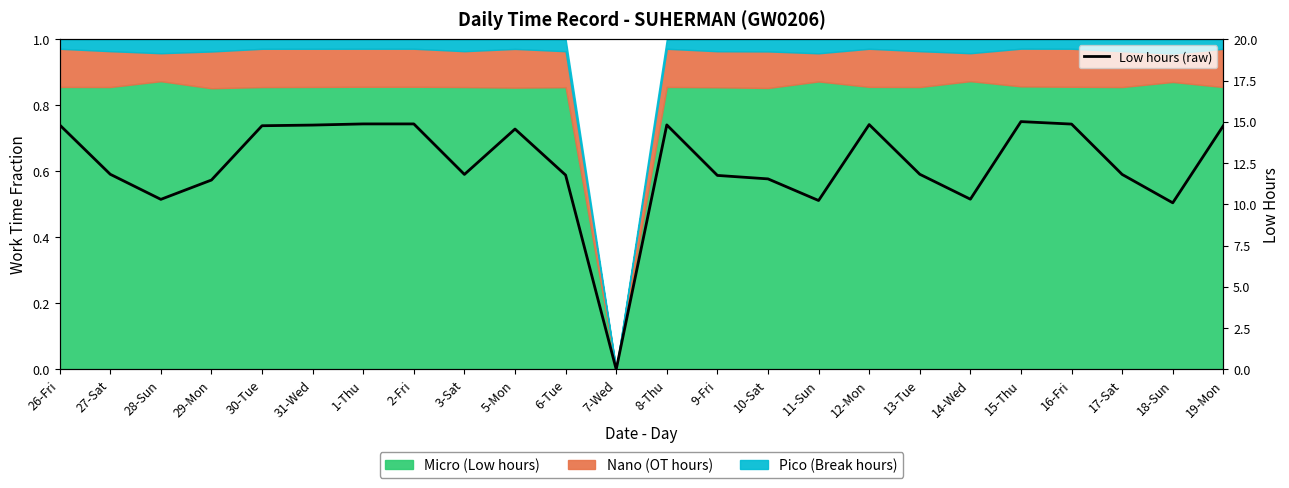

Reading right to left, list all the values displayed in this chart.

14.8	10.1	11.8	14.9	15.0	10.3	11.8	14.8	10.2	11.5	11.8	14.8	0.0	11.8	14.6	11.8	14.9	14.9	14.8	14.8	11.5	10.3	11.8	14.8